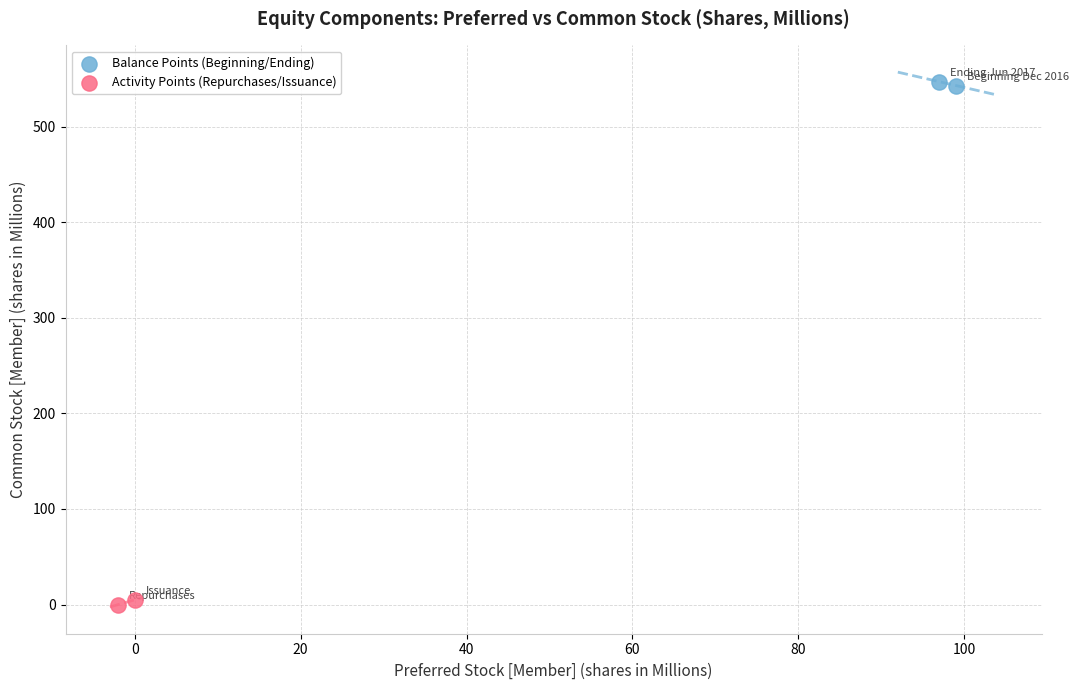

What are all the series names shown in the legend?

Balance Points (Beginning/Ending), Activity Points (Repurchases/Issuance)